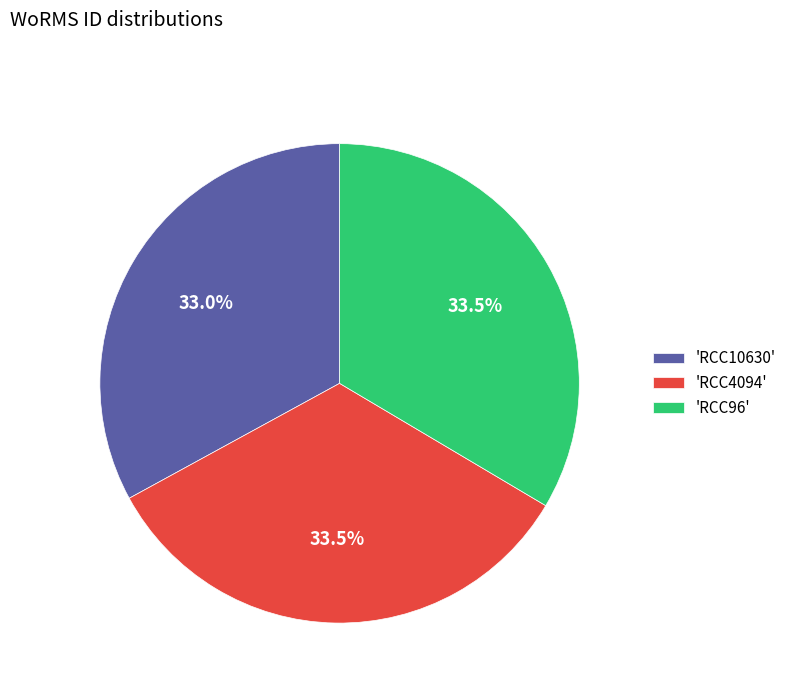

Which slice is the smallest?

'RCC10630'